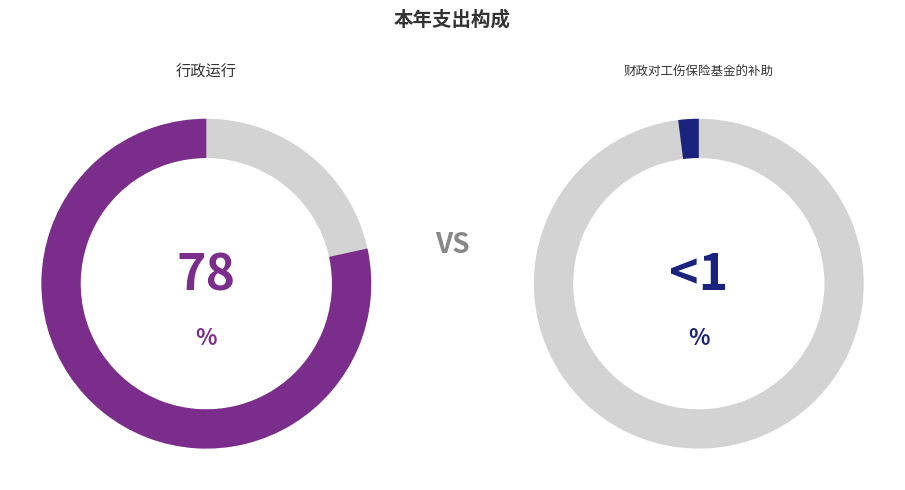

What portion of the pie excludes 行政运行?

21.6%